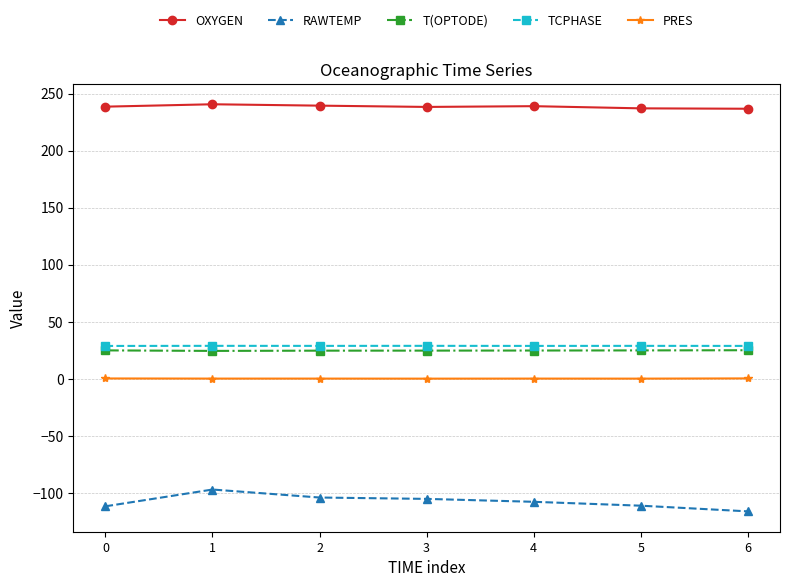

What is the value of the OXYGEN point at the 7th from the left?

236.6